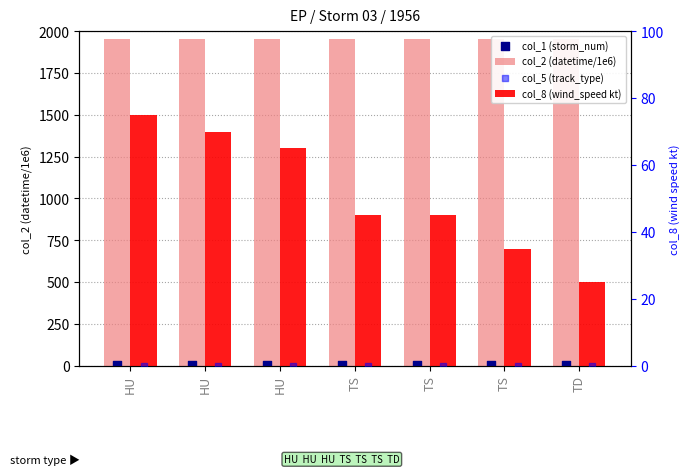

Which series has the largest total across all categories?

col_2 (datetime/1e6)